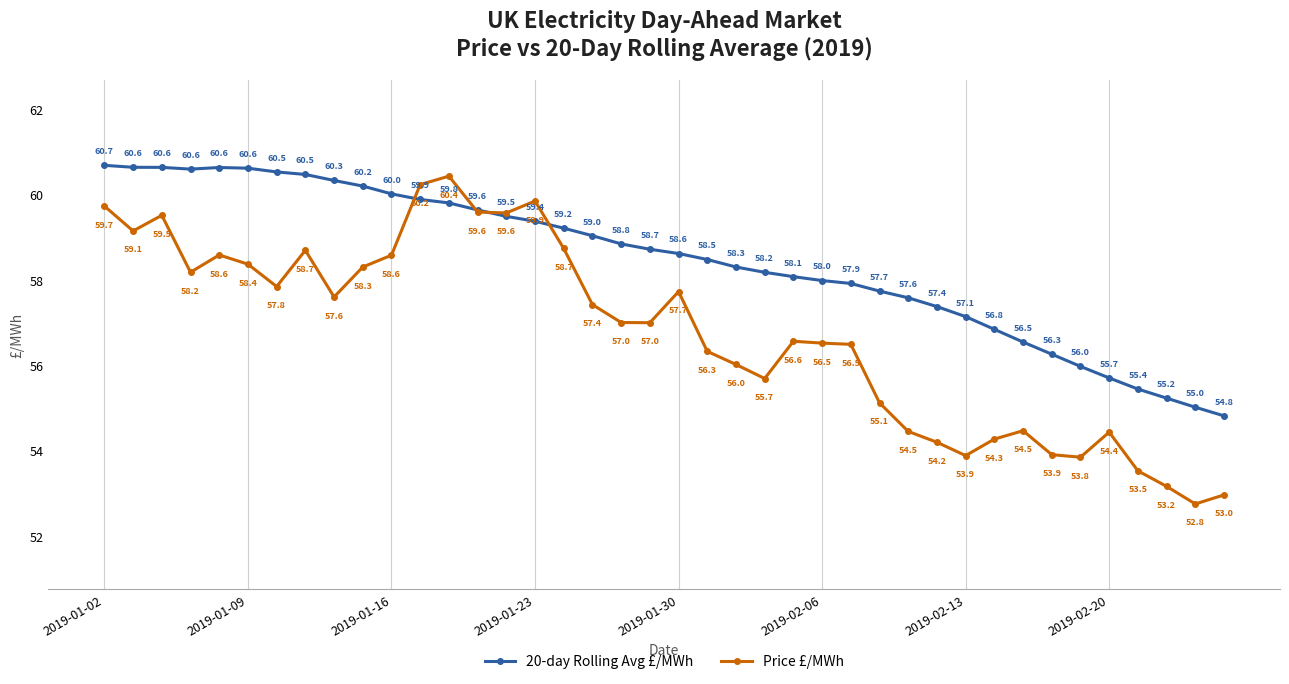

How many lines are shown in the chart?

2